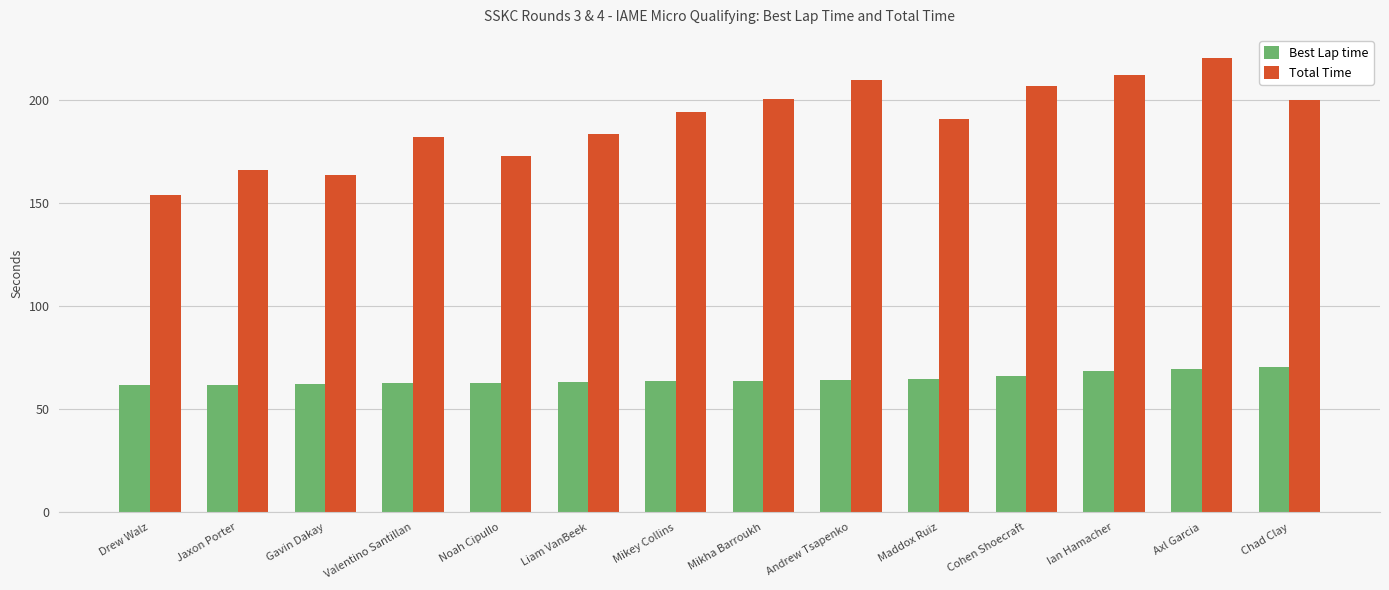

At which label does Total Time reach its peak?

Axl Garcia